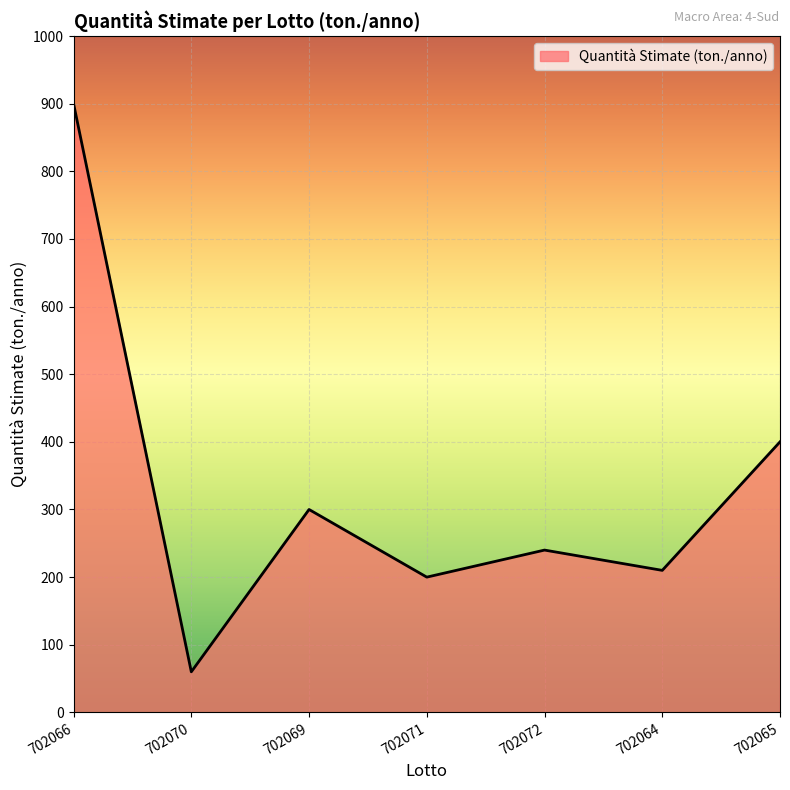

What is the minimum value shown in the chart?

60